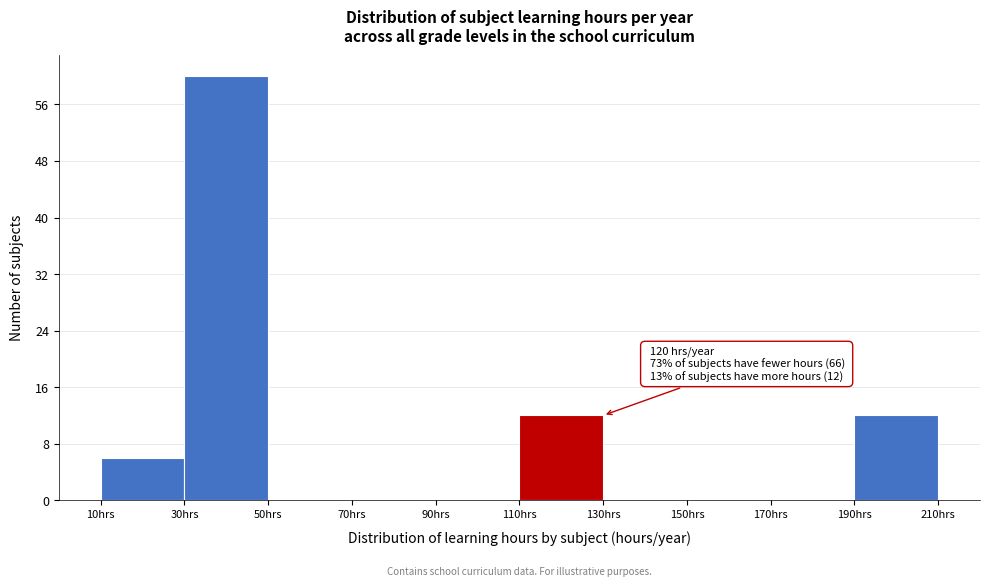

Over which range of the x-axis is the bar tallest?

30 to 50